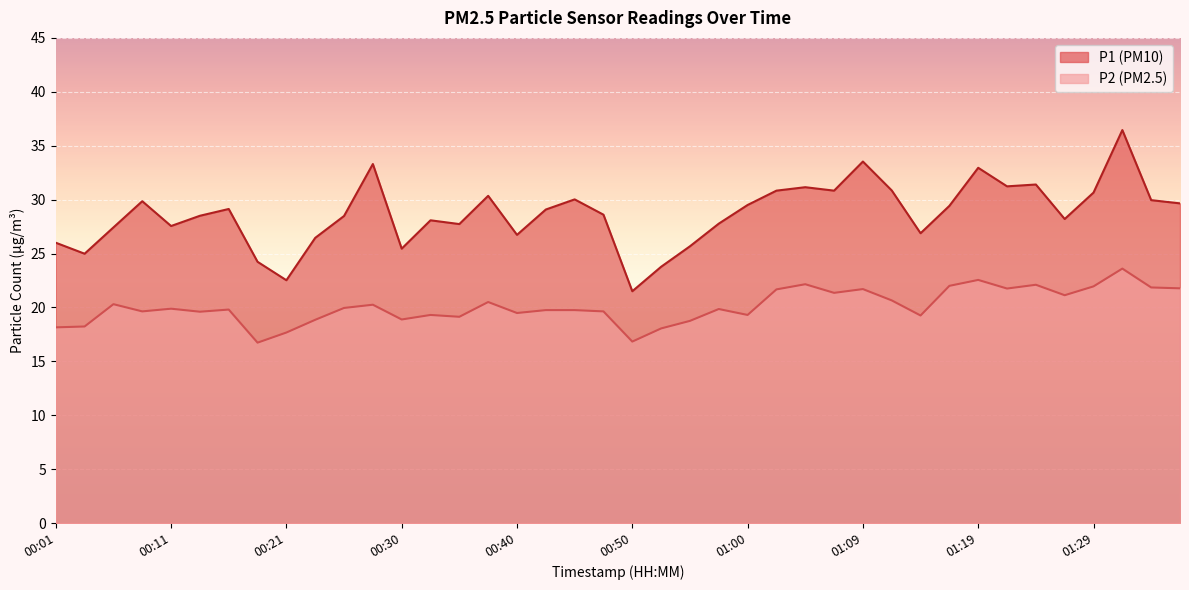

What is the difference between the maximum and minimum values in the P1 series?

15.0